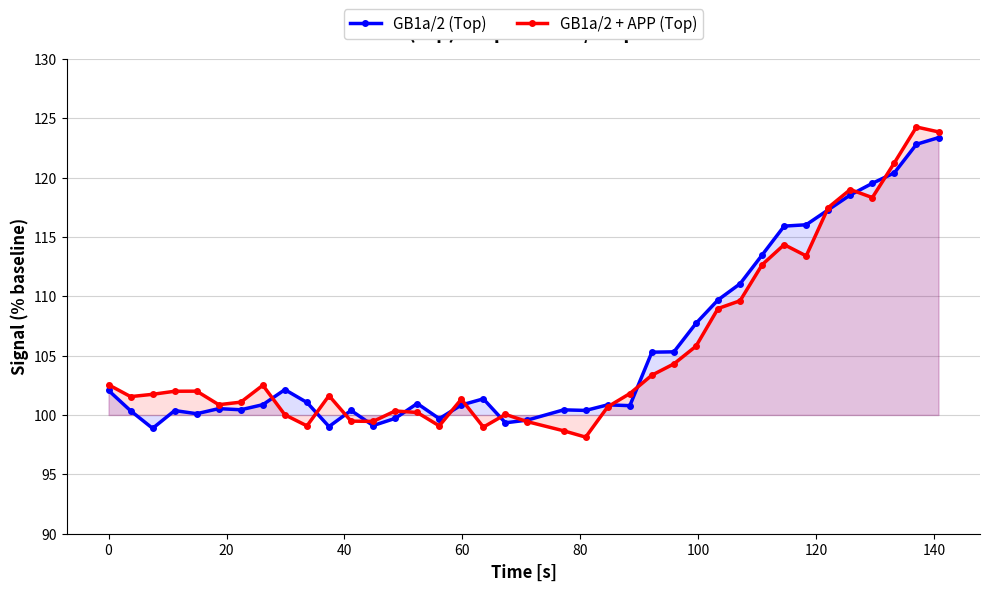

What is the maximum value shown in the chart?

124.3